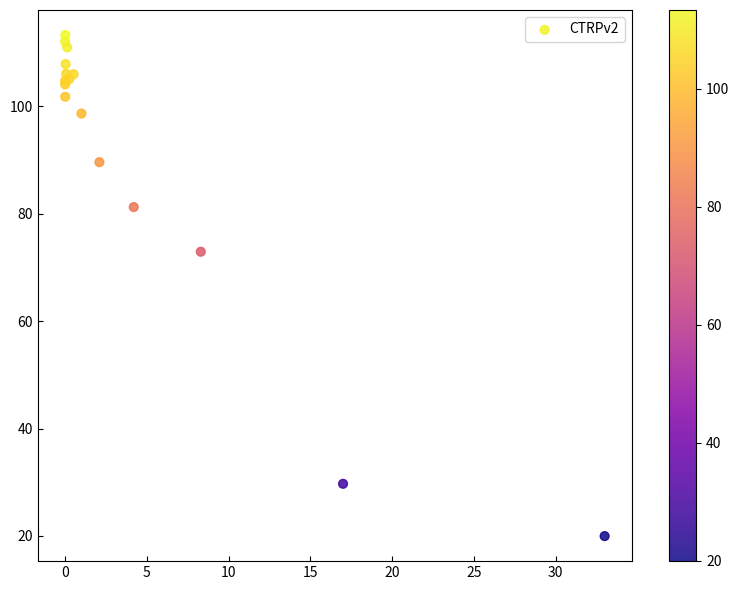

What Y value in the scatter plot is closest to 66?

72.9